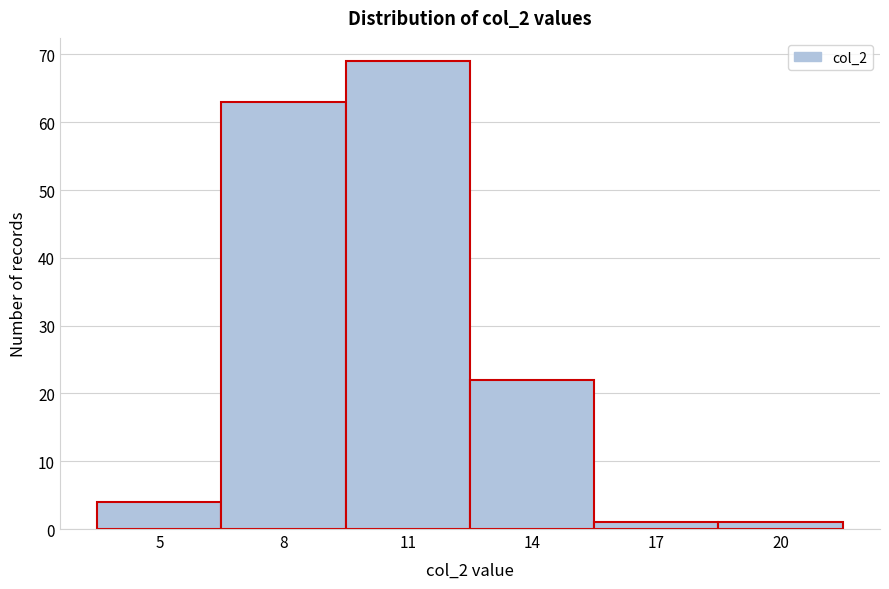

Reading left to right, extract all data points from this chart.

5=4	8=63	11=69	14=22	17=1	20=1